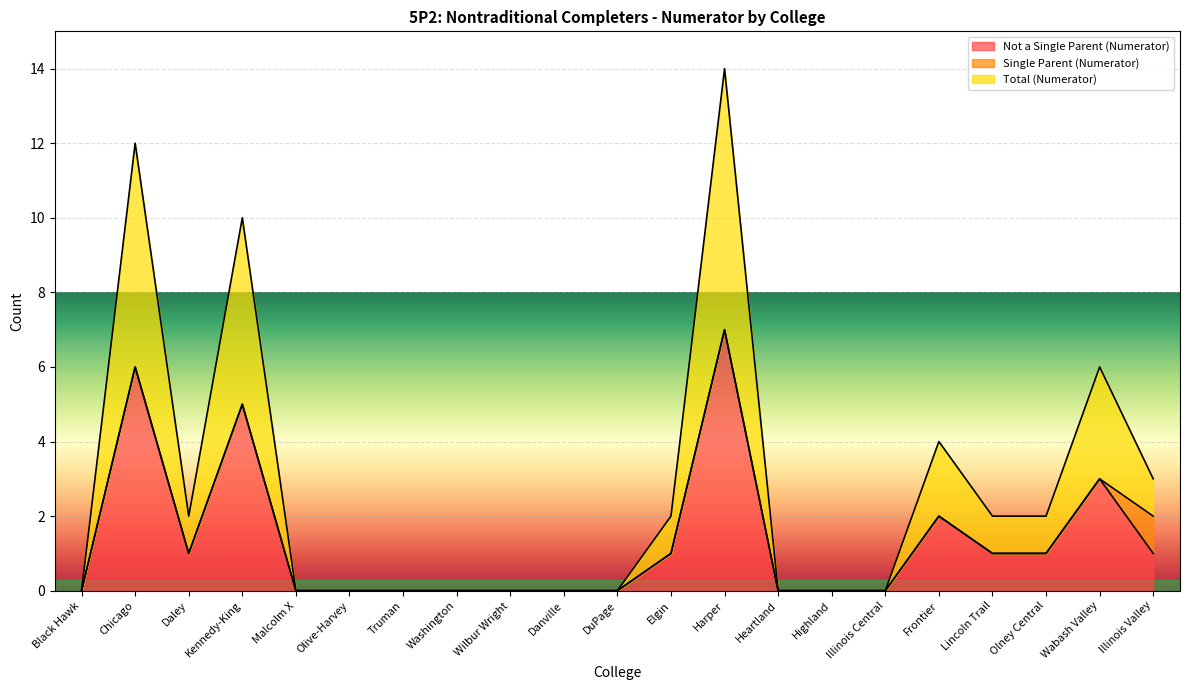

Is the value of Total (Numerator) at Washington greater than the value of Not a Single Parent (Numerator) at Harper?

No